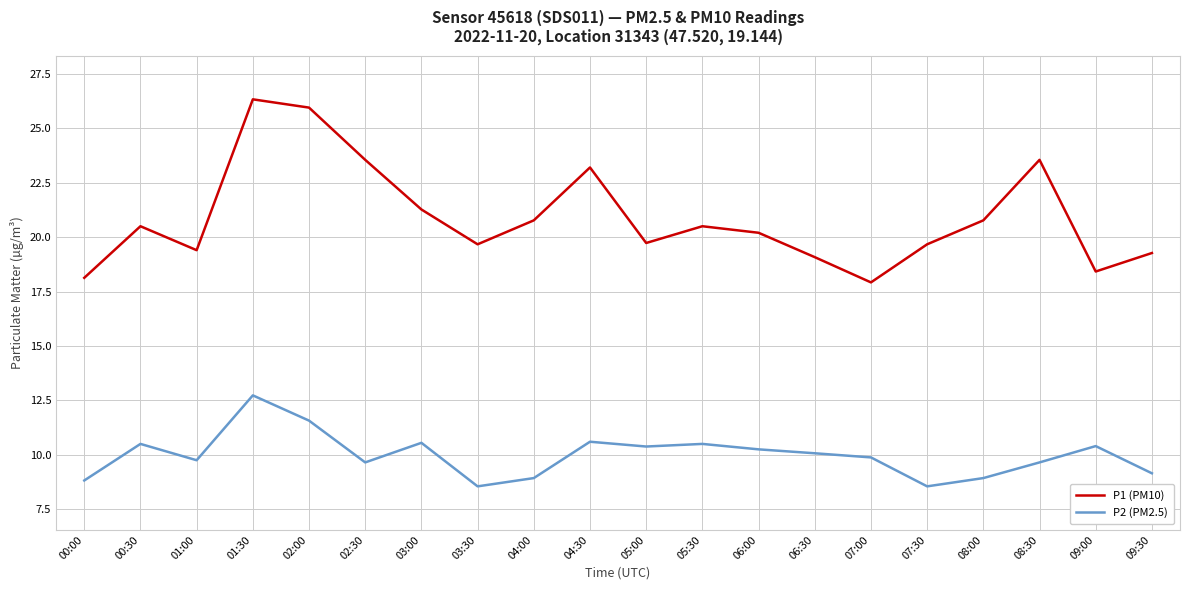

What is the difference between the second highest and second lowest values in the P1 (PM10) series?

7.8